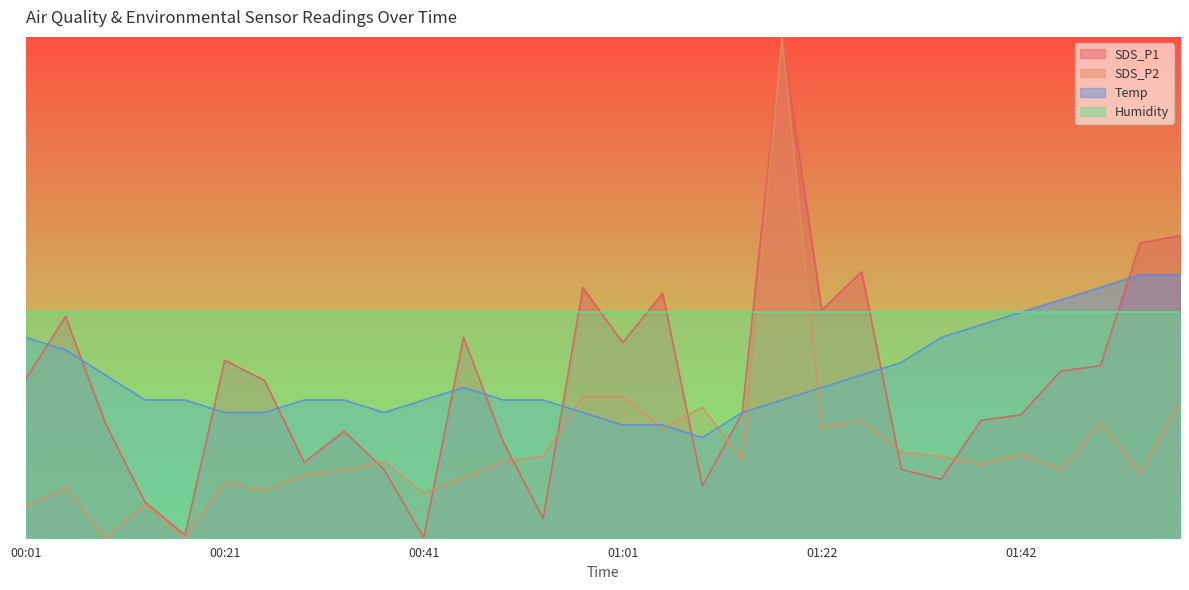

At which label is SDS_P1 closest to 50?

00:57